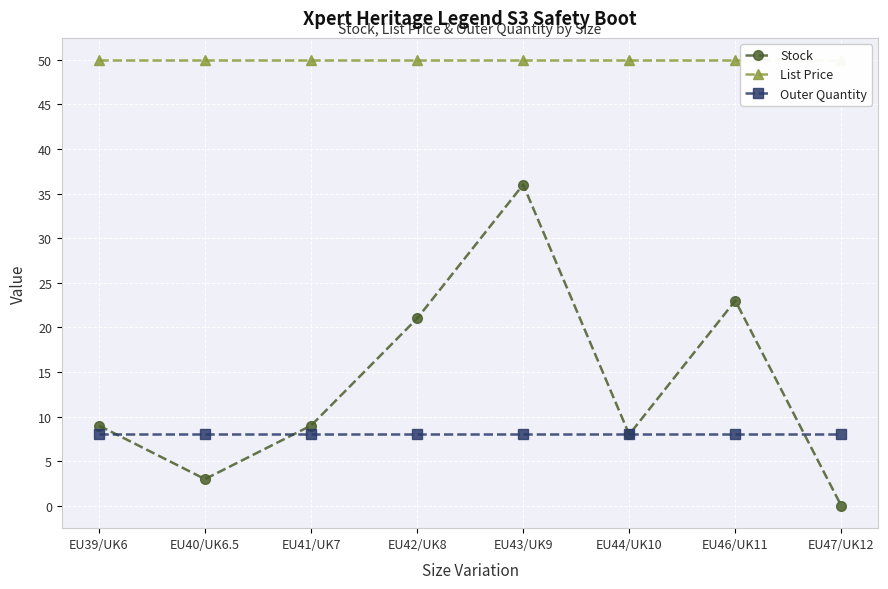

What is the total value across all series at EU47/UK12?

58.0